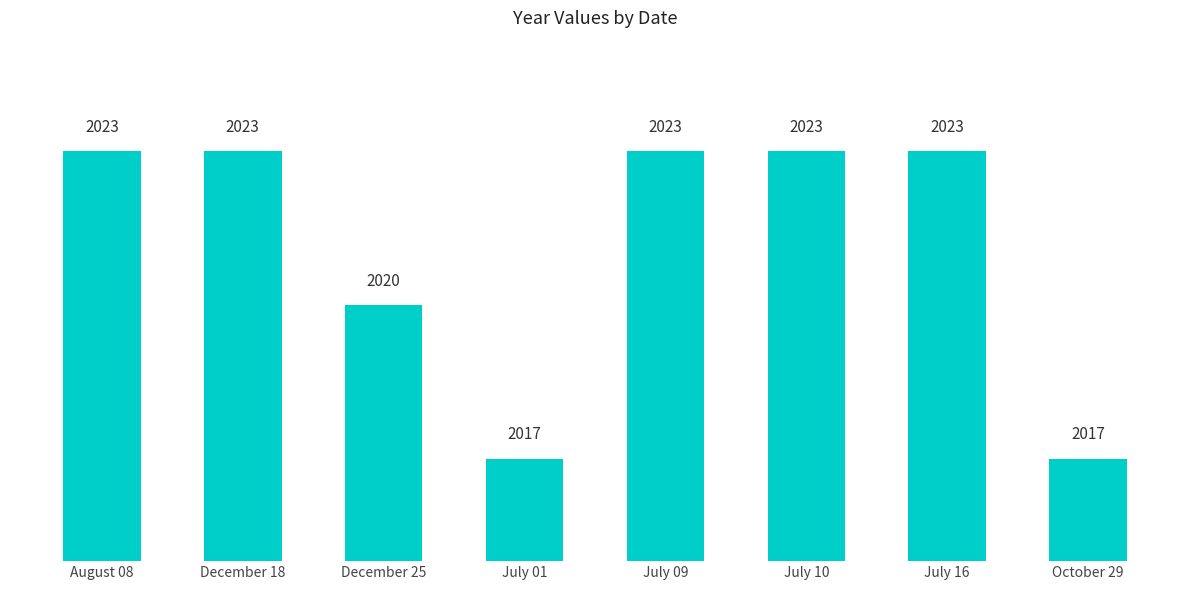

True or false: the data shows 1307 at July 10.

False